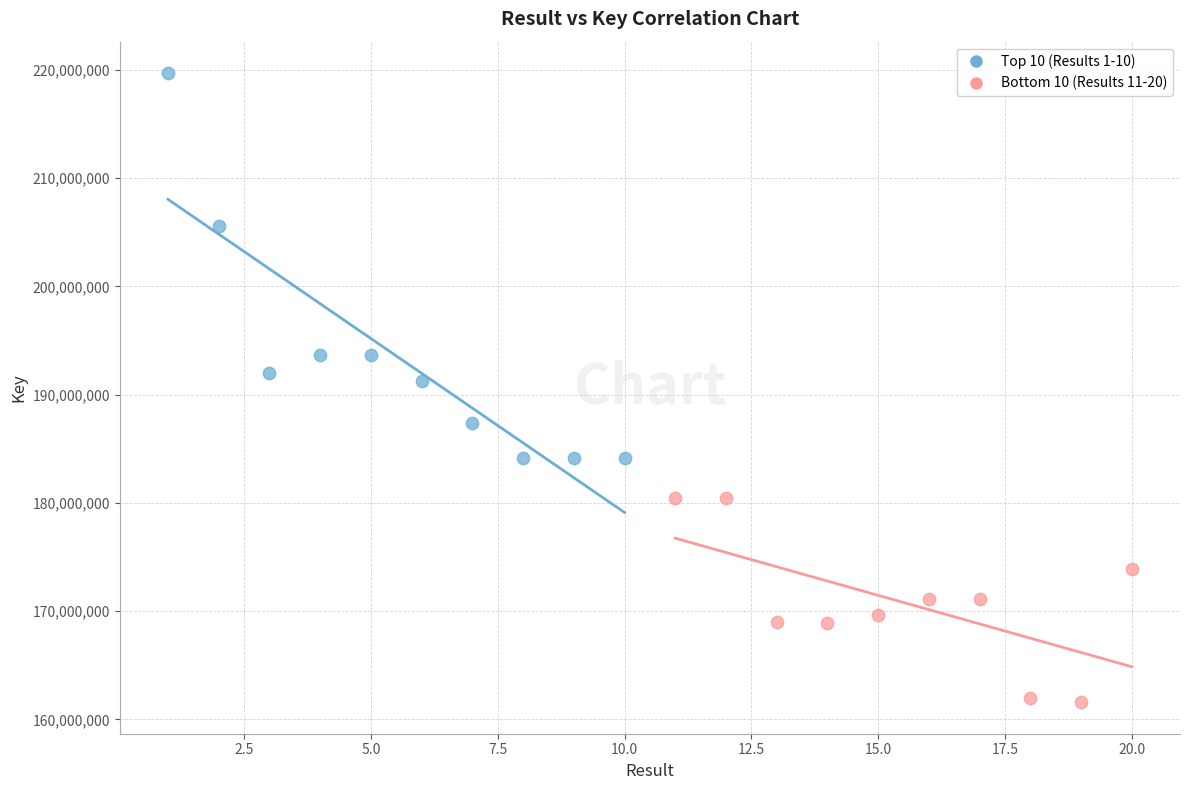

Which series contains the lowest Y value?

Bottom 10 (Results 11-20)